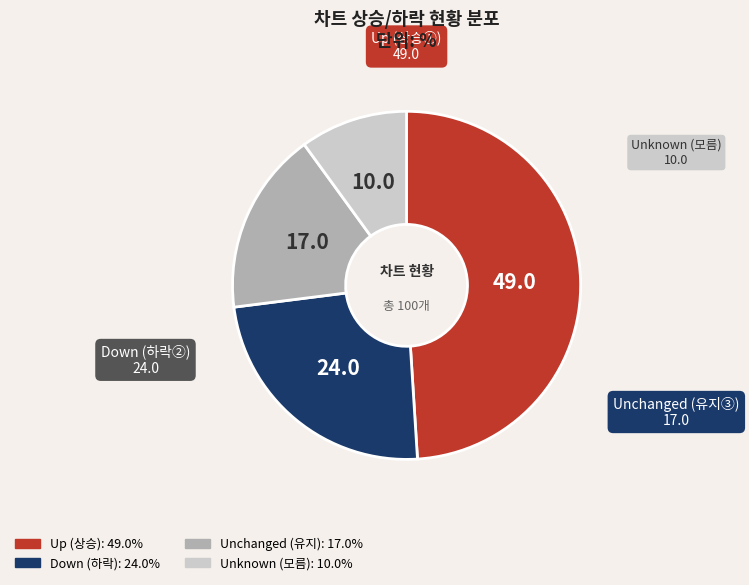

Does any single category account for the majority?

No